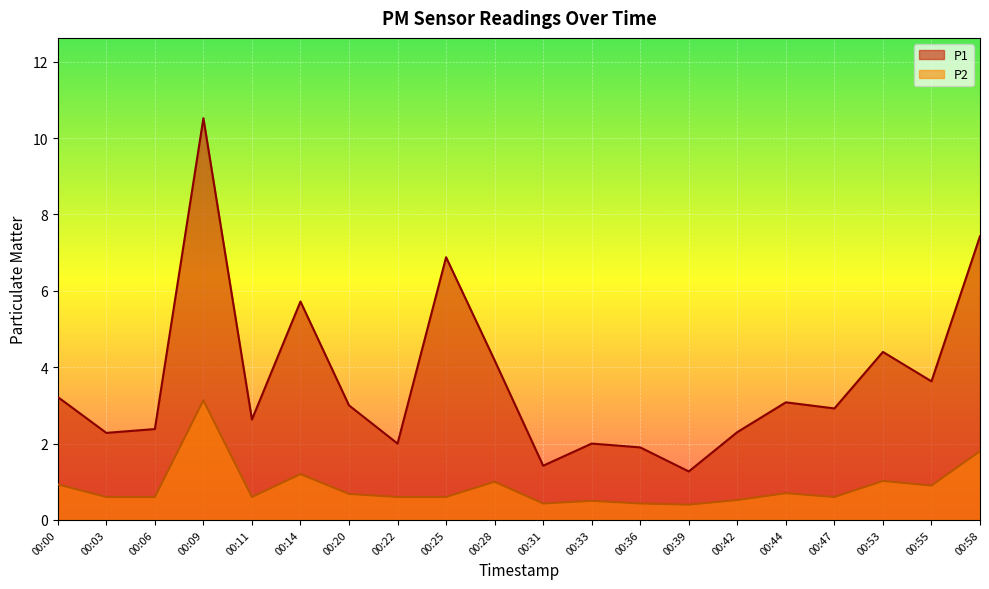

How many lines are shown in the chart?

2